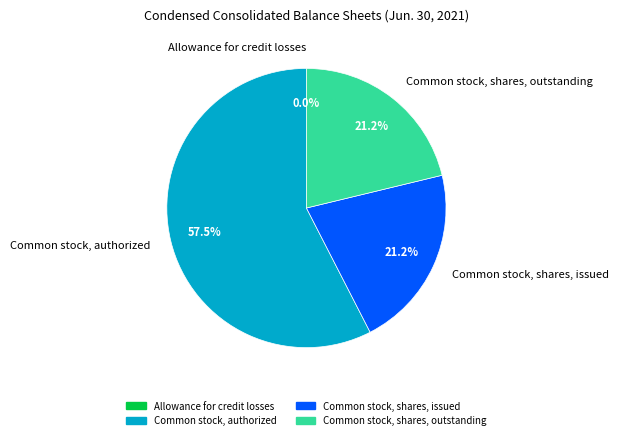

Combined, what portion of the pie is Common stock, authorized and Common stock, shares, outstanding?

78.8%